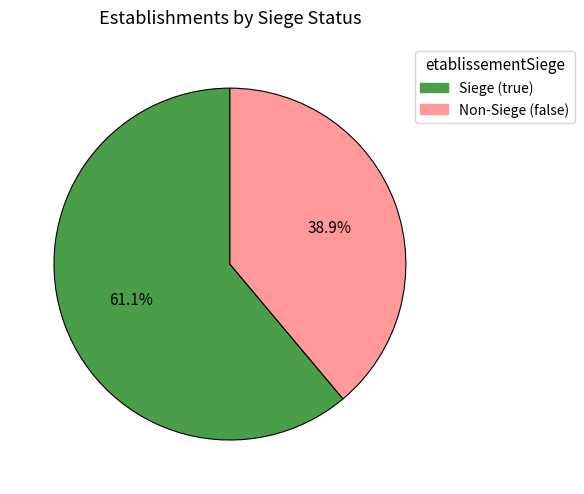

Does any single category account for the majority?

Yes